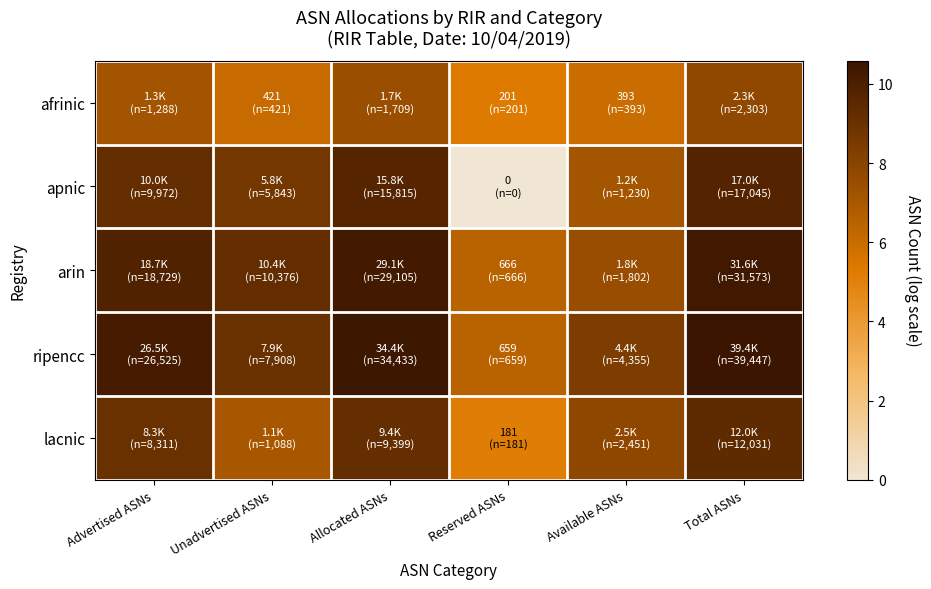

List the series in order of their peak value, highest first.

ripencc, arin, apnic, lacnic, afrinic